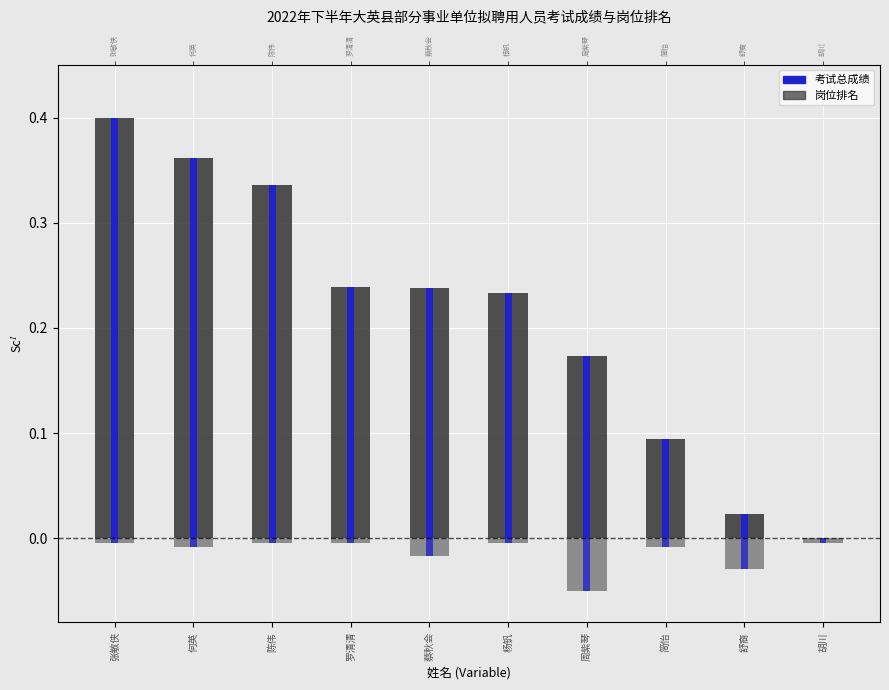

Is it true that 岗位排名 equals -0.1 at 周紫琴?

False